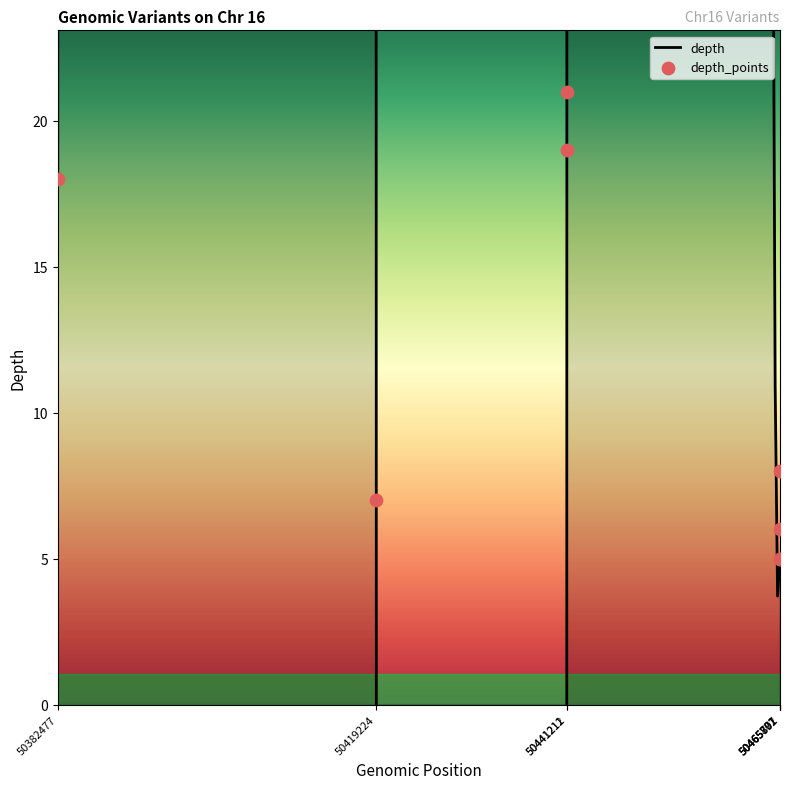

What is the change in value from 50419224 to 50465801?

-2